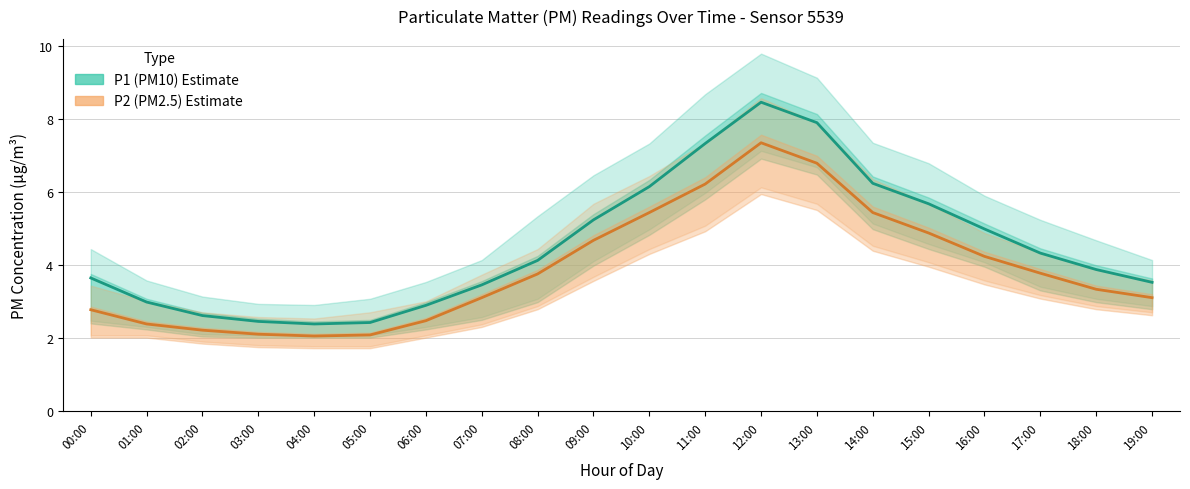

What is the label of the 2nd point from the right?

18:00